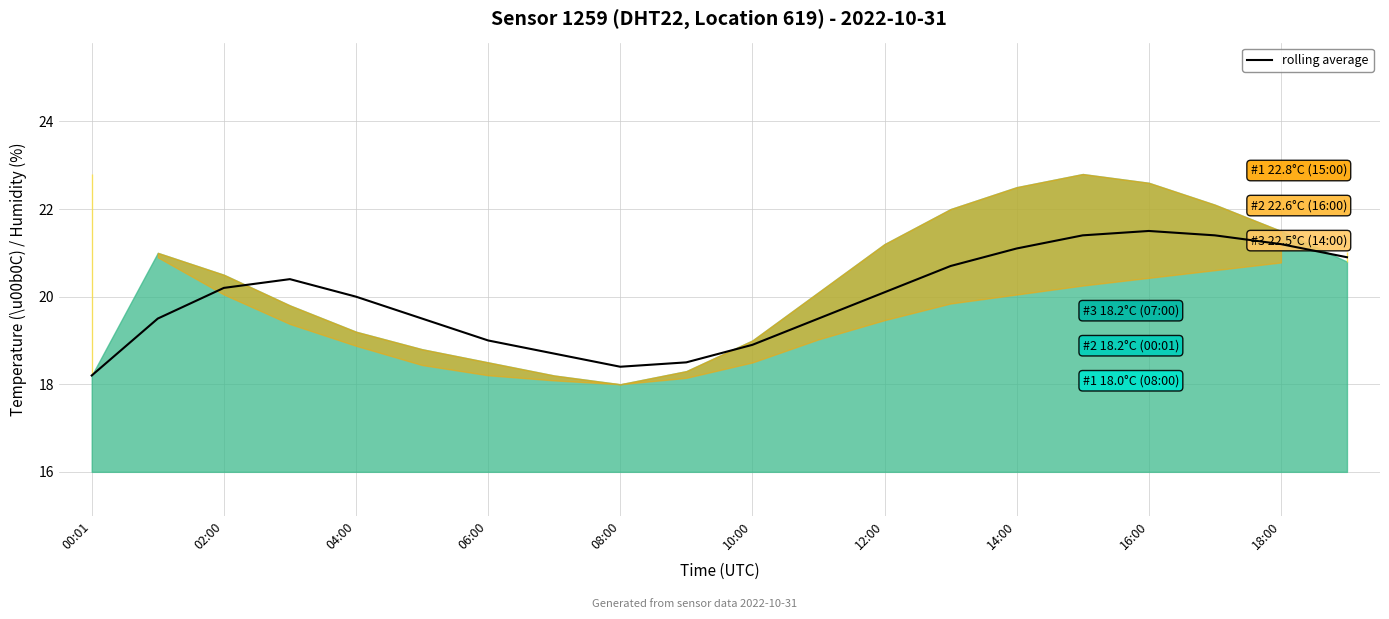

What is the difference between the values at 10 and 17?

2.5